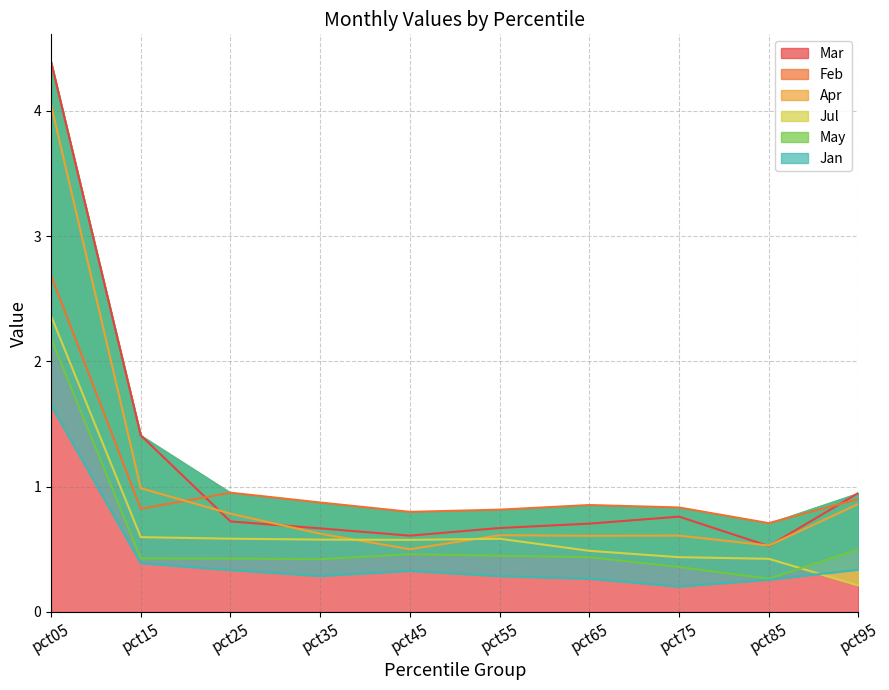

What is the spread (max minus min) of values at pct35?

0.6